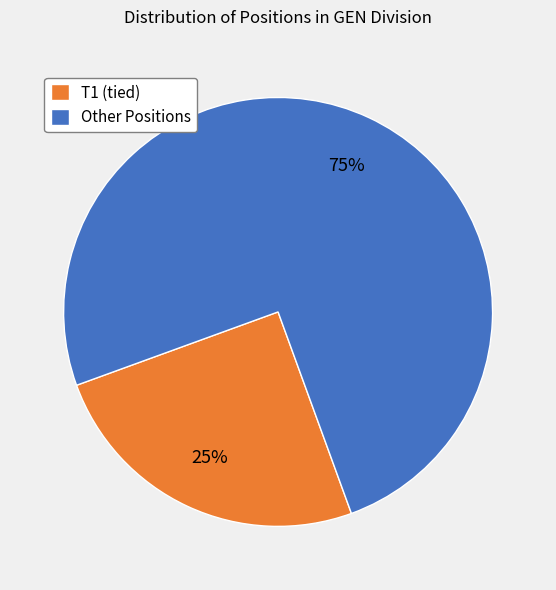

What is the largest slice in the pie chart?

Other Positions